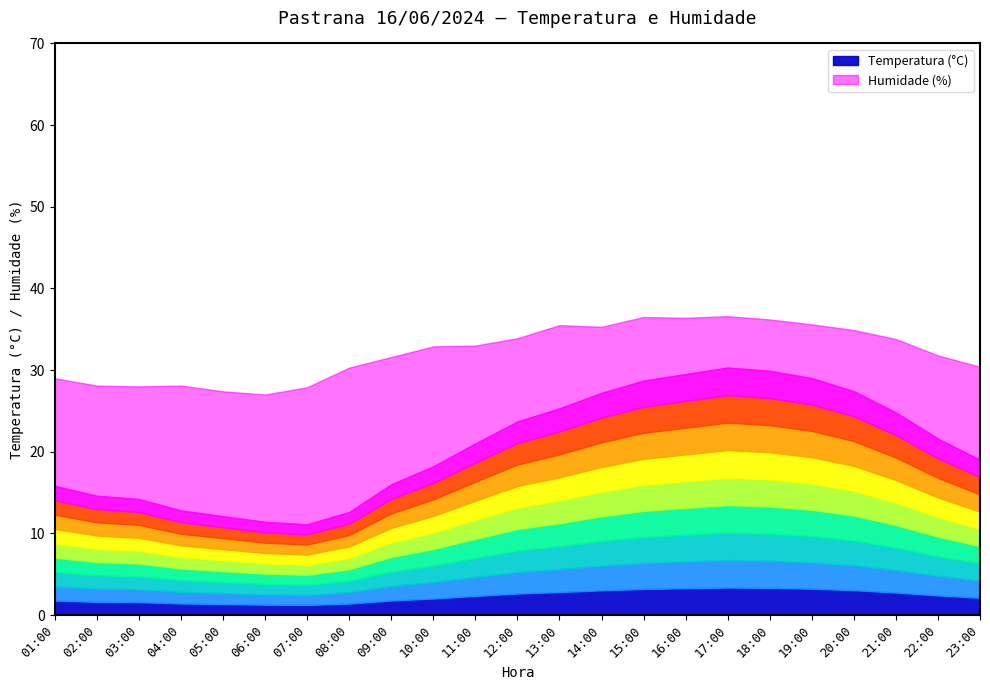

At which label does Temperatura (°C) first exceed 21?

12:00